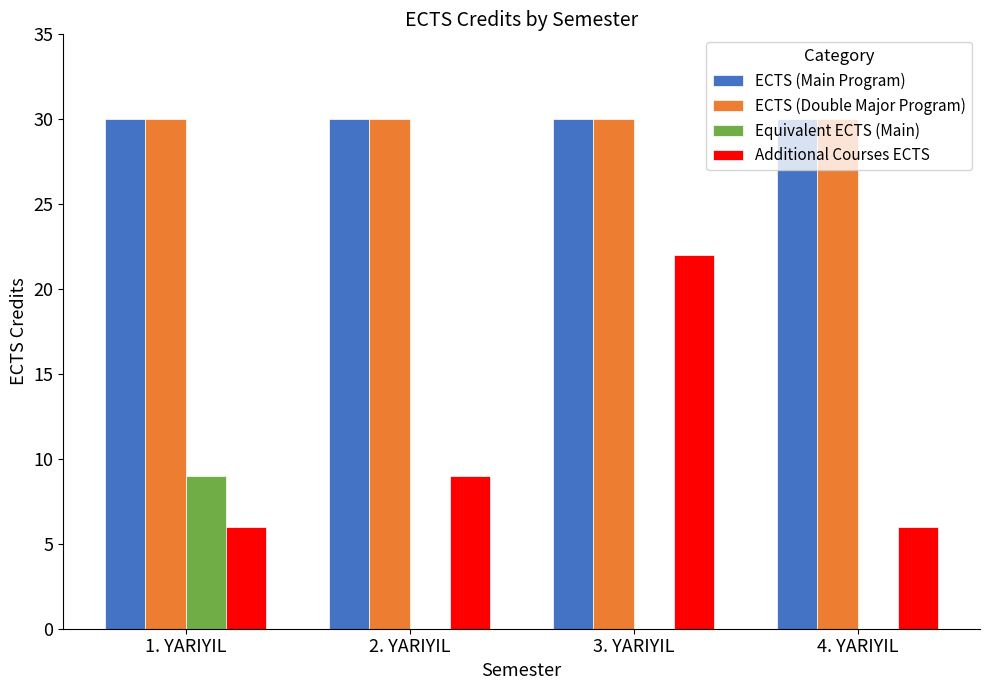

At which label is Additional Courses ECTS closest to 14?

2. YARIYIL